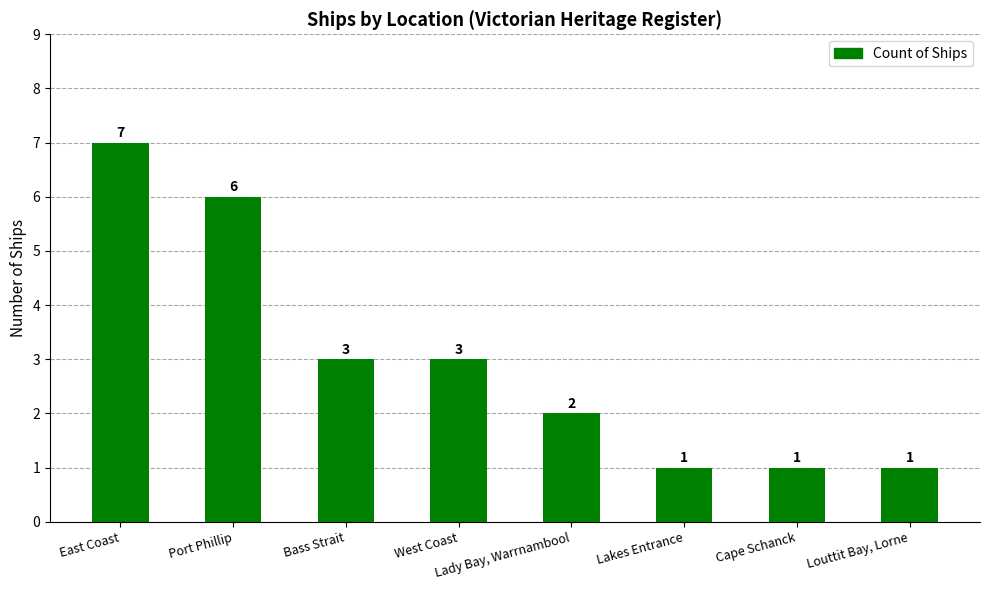

What is the approximate value at East Coast?

7